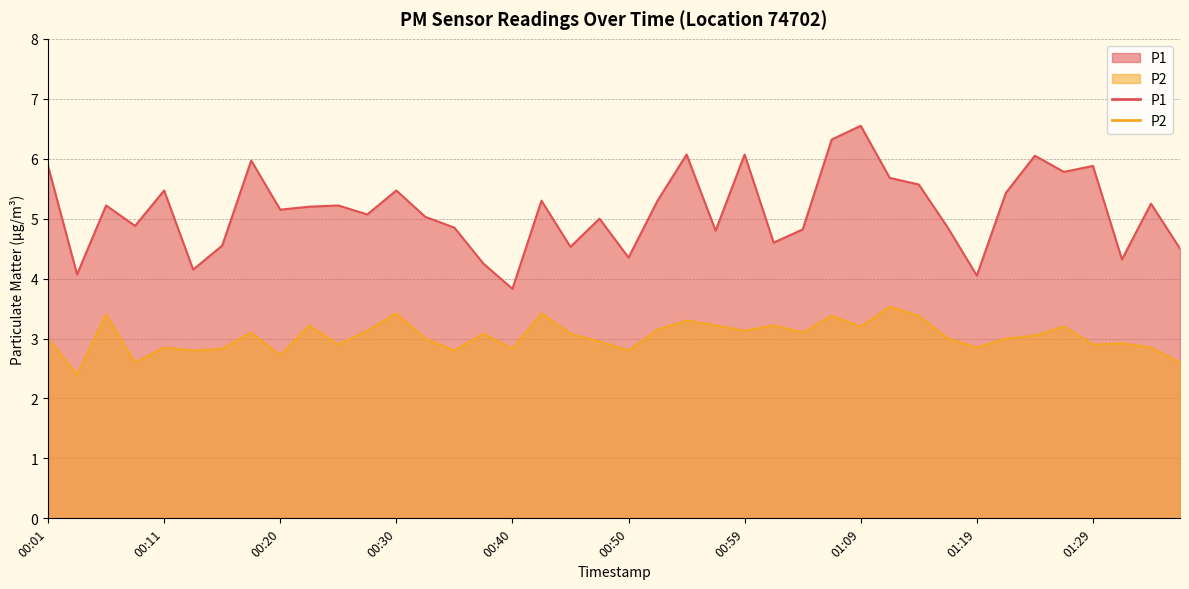

How many data points in P2 are less than 3?

16